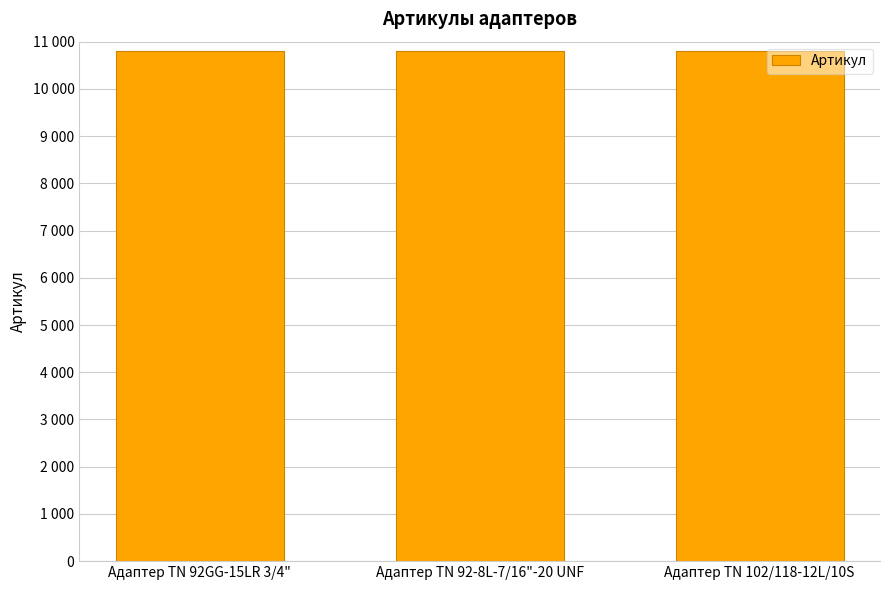

Reading left to right, transcribe all the data shown in this chart.

Адаптер TN 92GG-15LR 3/4"=10793	Адаптер TN 92-8L-7/16"-20 UNF=10794	Адаптер ТN 102/118-12L/10S=10795